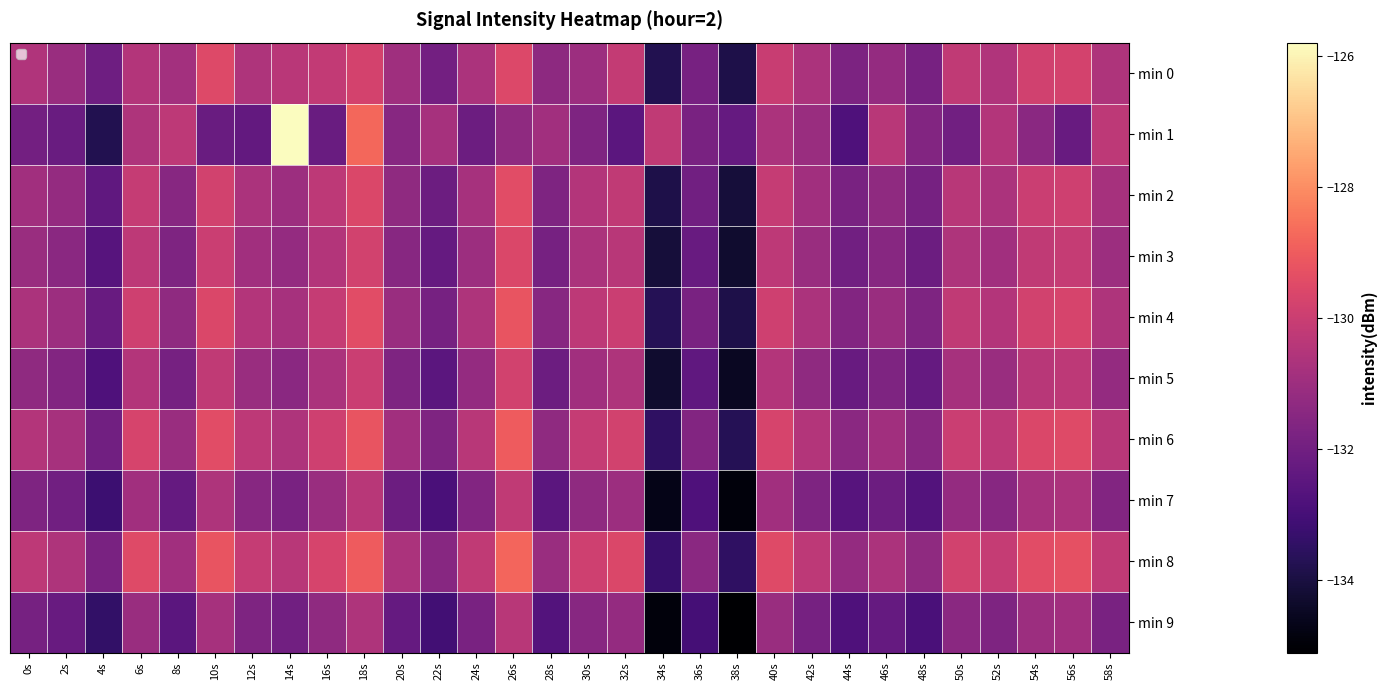

What is the sum of the min 7 values at 24s and 2s?

-263.6